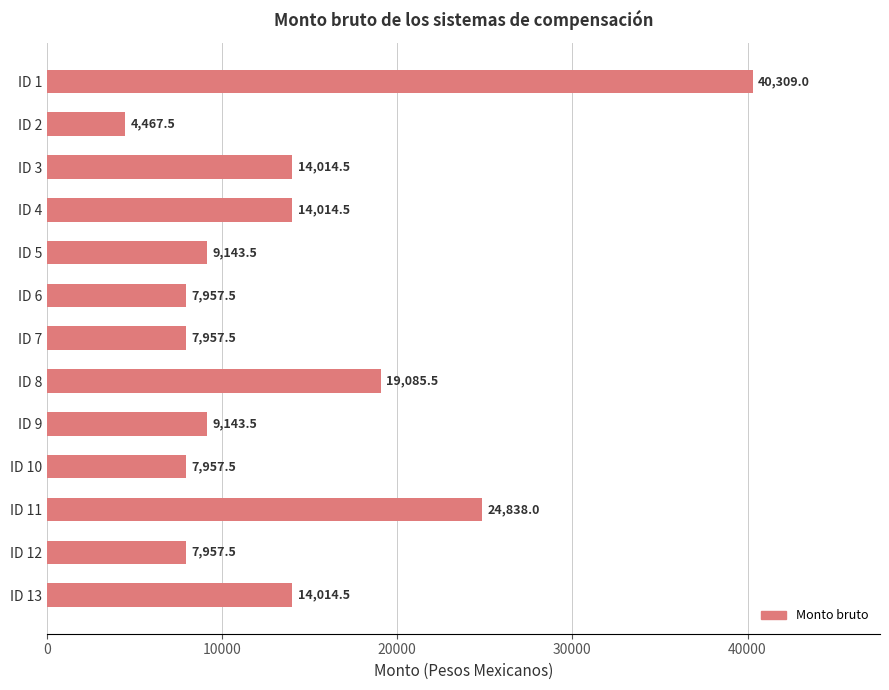

What is the value of the 6th bar from the top?

7957.5